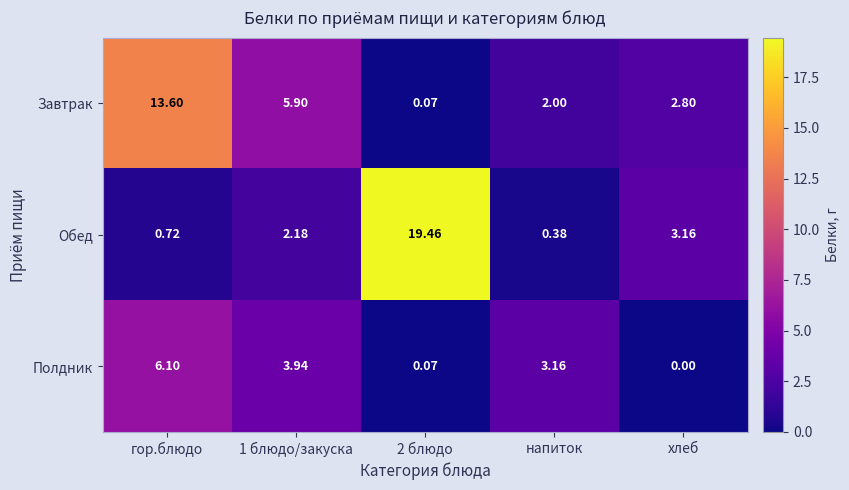

What is the greatest value displayed?

19.5